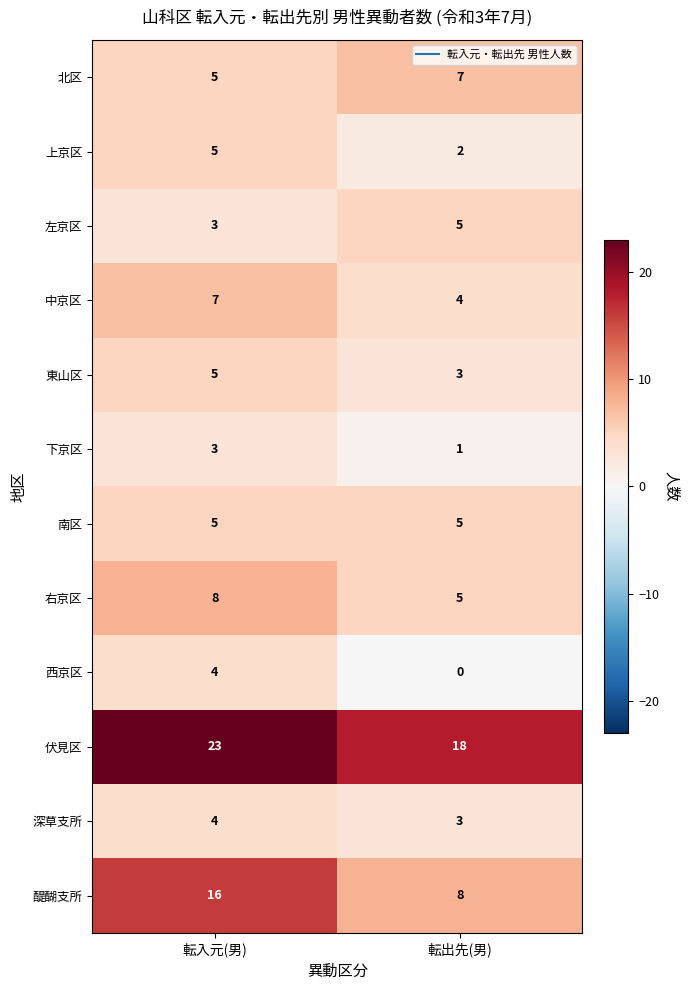

At which category is the sum across all series the highest?

転入元(男)